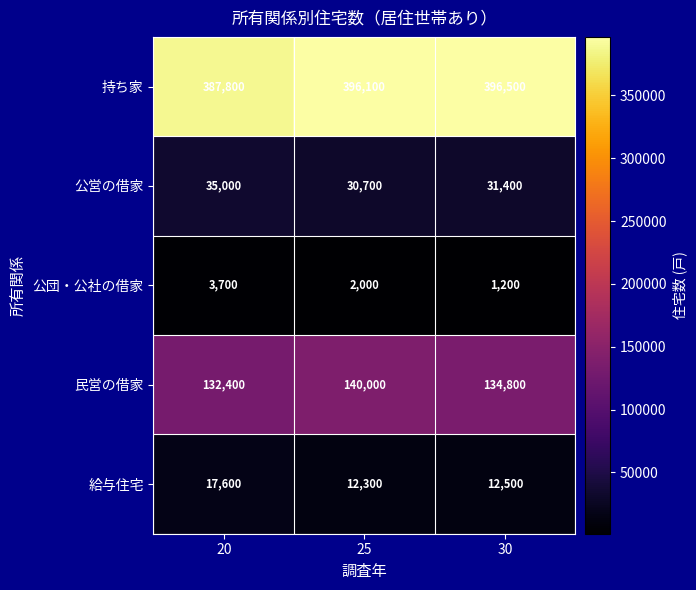

What is the minimum value shown in the chart?

1200